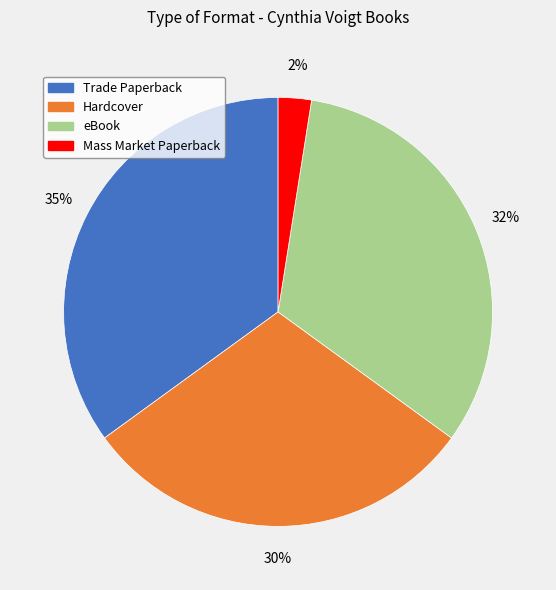

What is the largest slice in the pie chart?

Trade Paperback